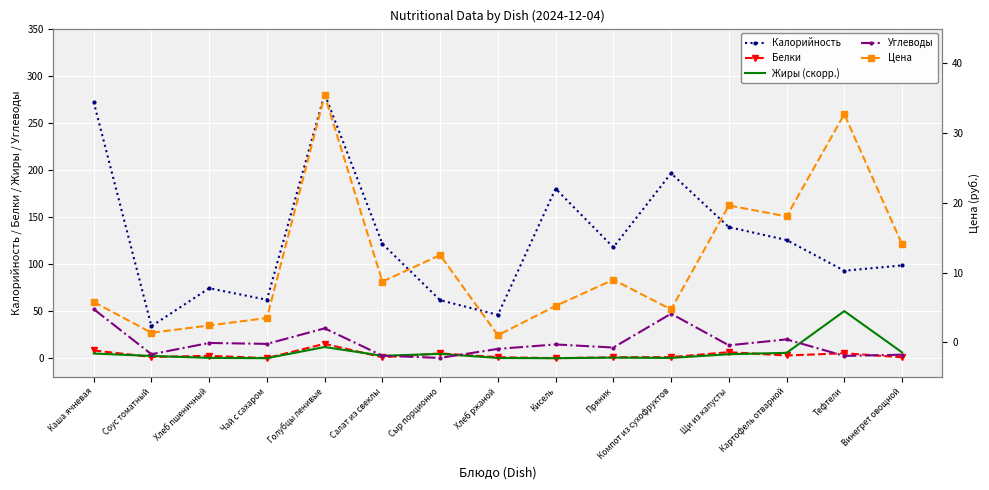

What is the sum of all Белки values?

52.3